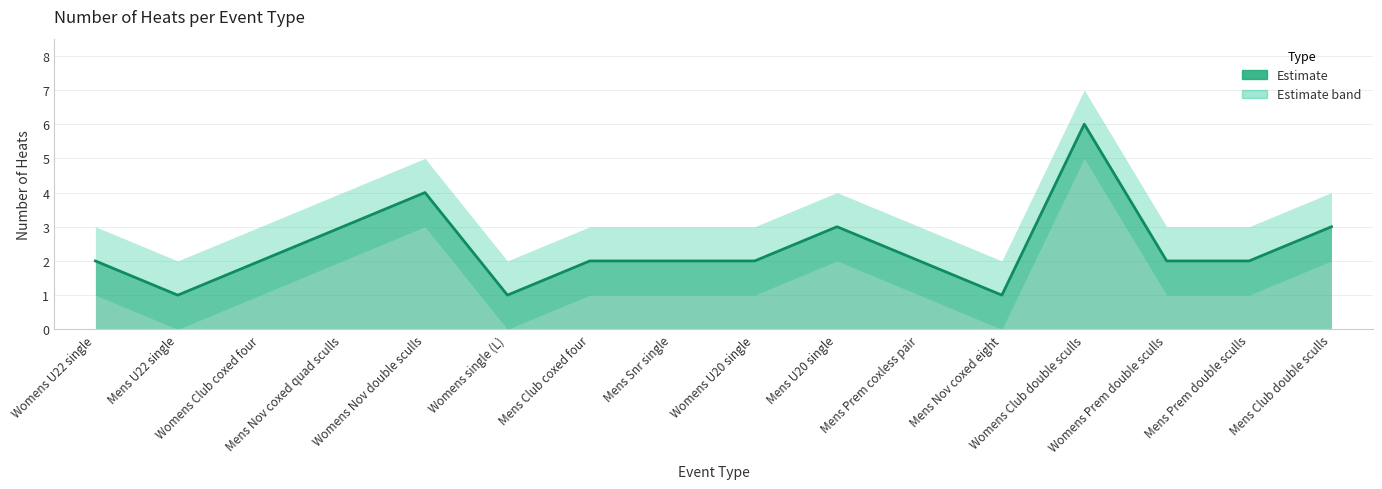

At which category is the sum across all series the highest?

Womens Club double sculls